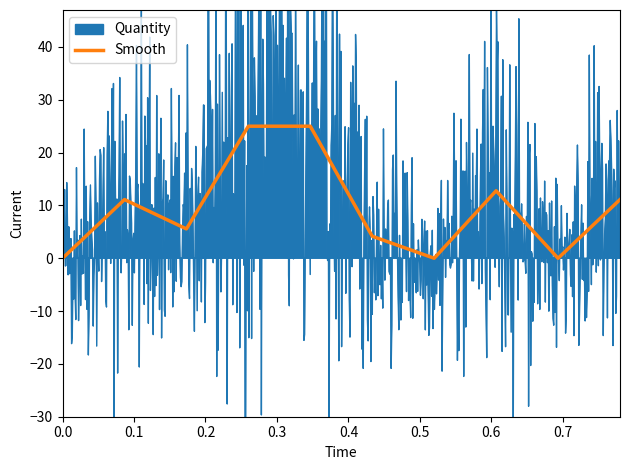

Between 0.7 and 0.3, which is larger?

0.3